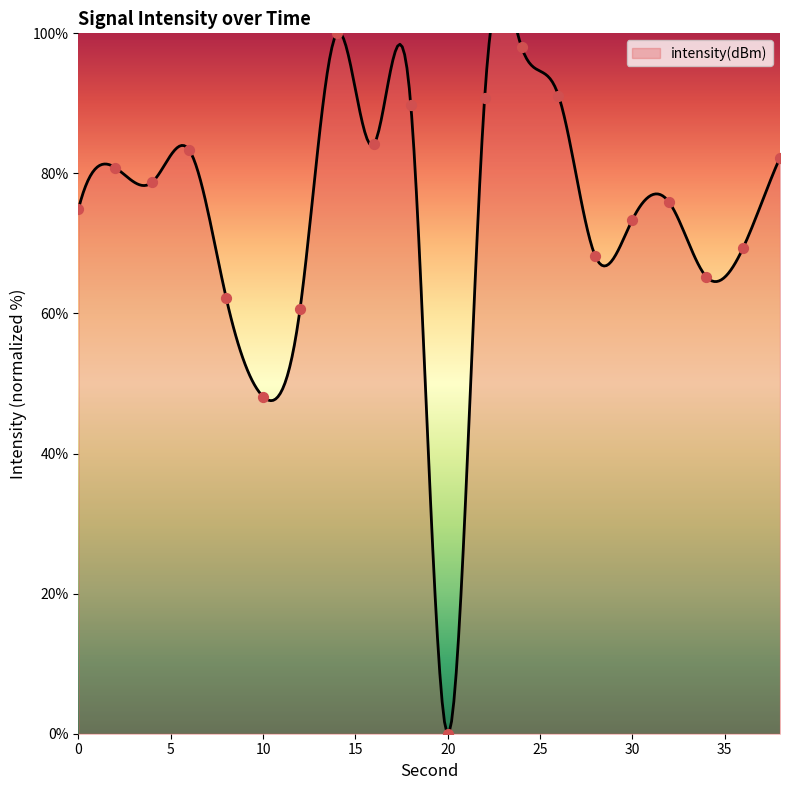

What is the ratio of the value at 34 to the value at 16?

0.8